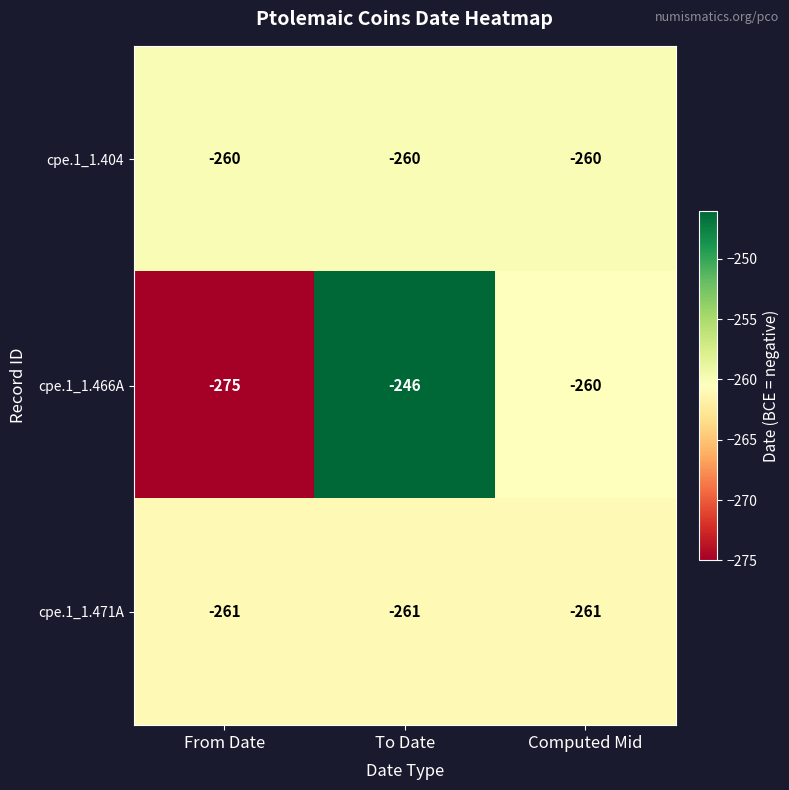

What is the approximate value of cpe.1_1.471A at From Date?

-261